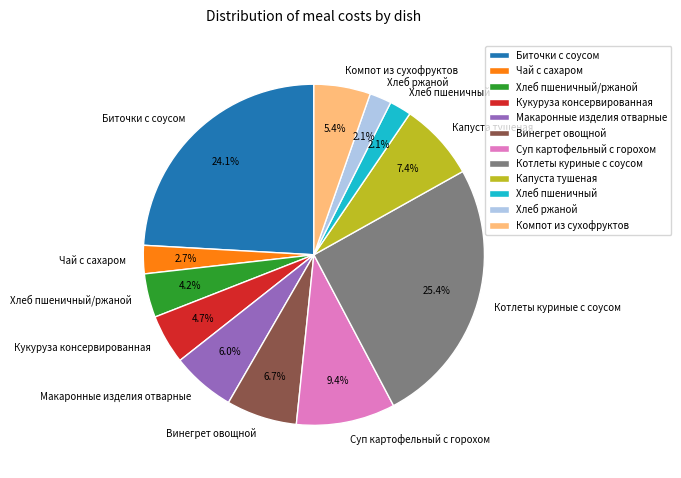

Which has a higher value, Чай с сахаром or Хлеб ржаной?

Чай с сахаром